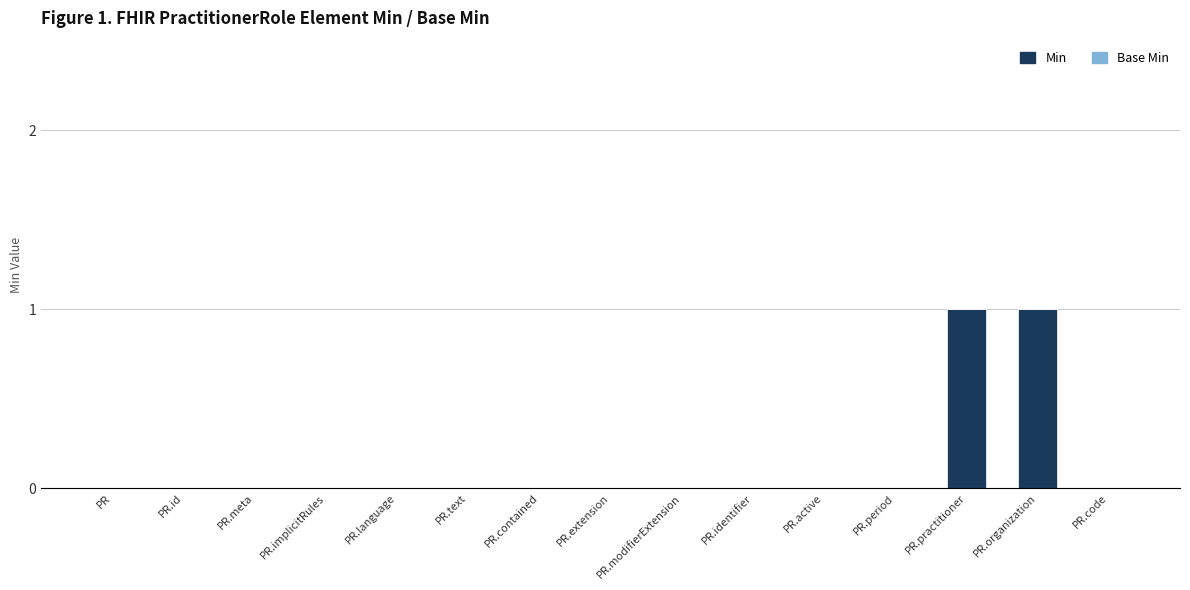

Is it true that the value at PR.implicitRules is 0?

True